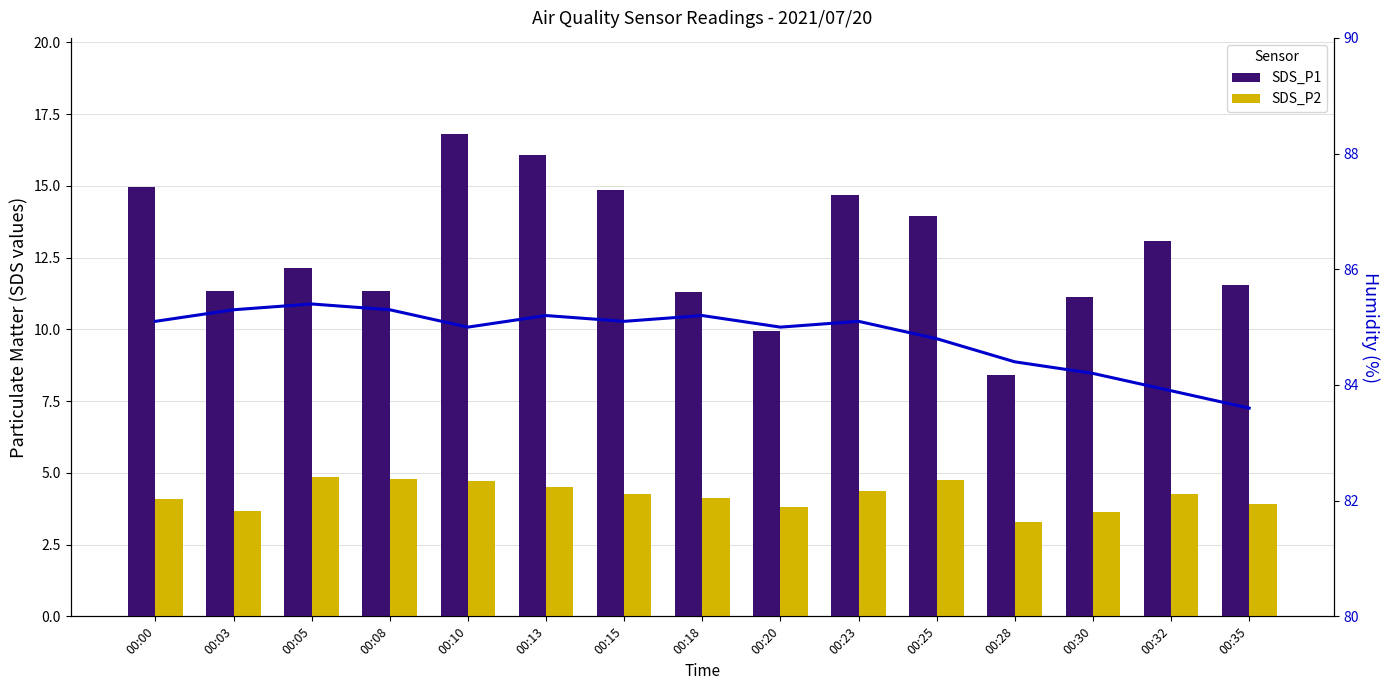

What is the total value across all series at 00:13?

105.8